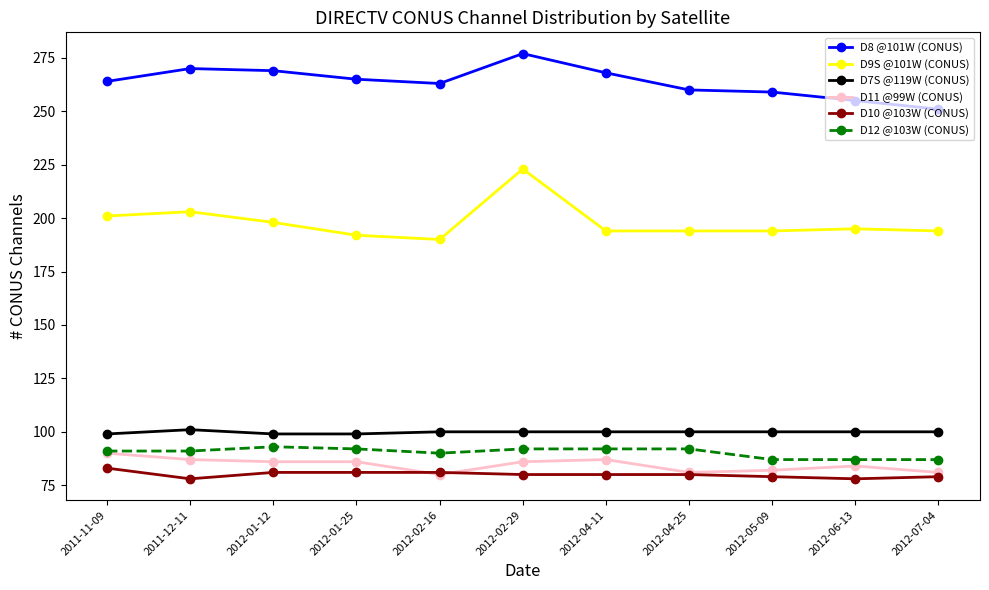

What is the difference between the highest and lowest values at 2012-04-11?

188